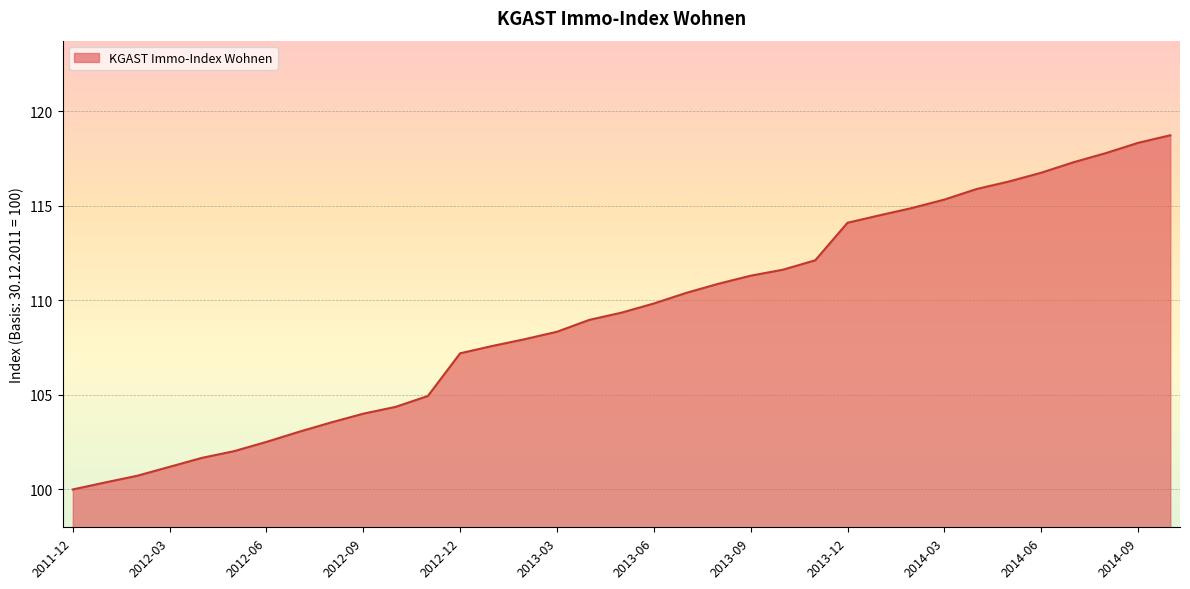

How many distinct data groups are displayed?

1